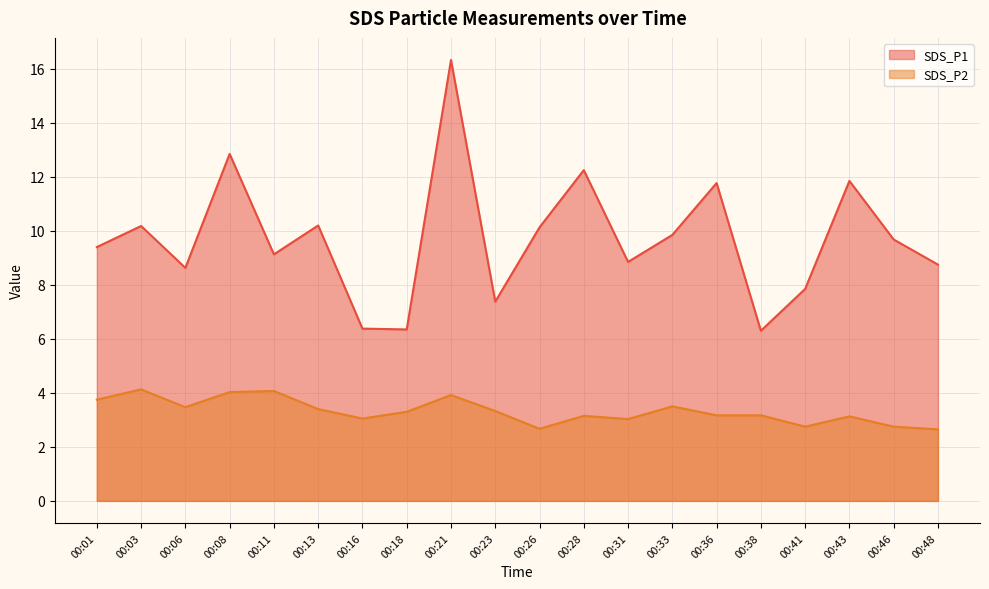

Is it true that SDS_P1 equals 21.1 at 00:08?

False